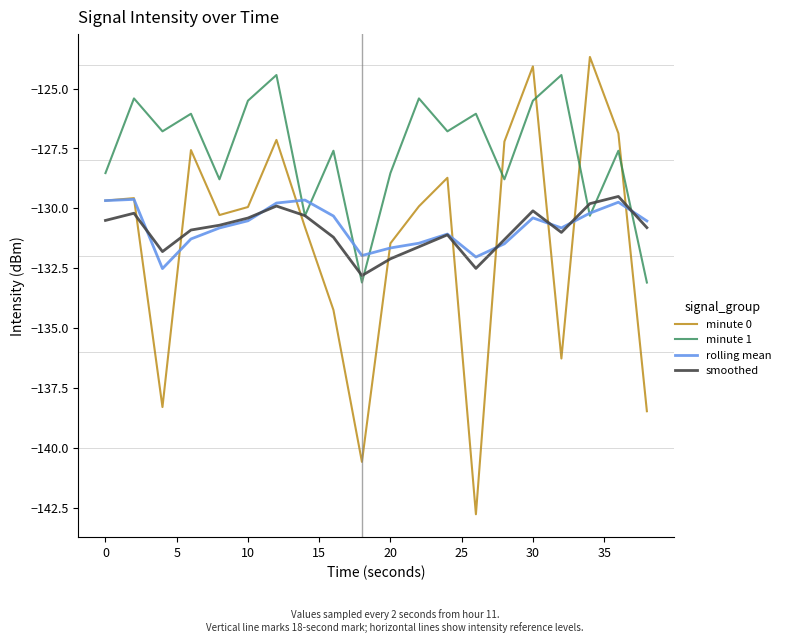

Which series has the largest total across all categories?

minute 1